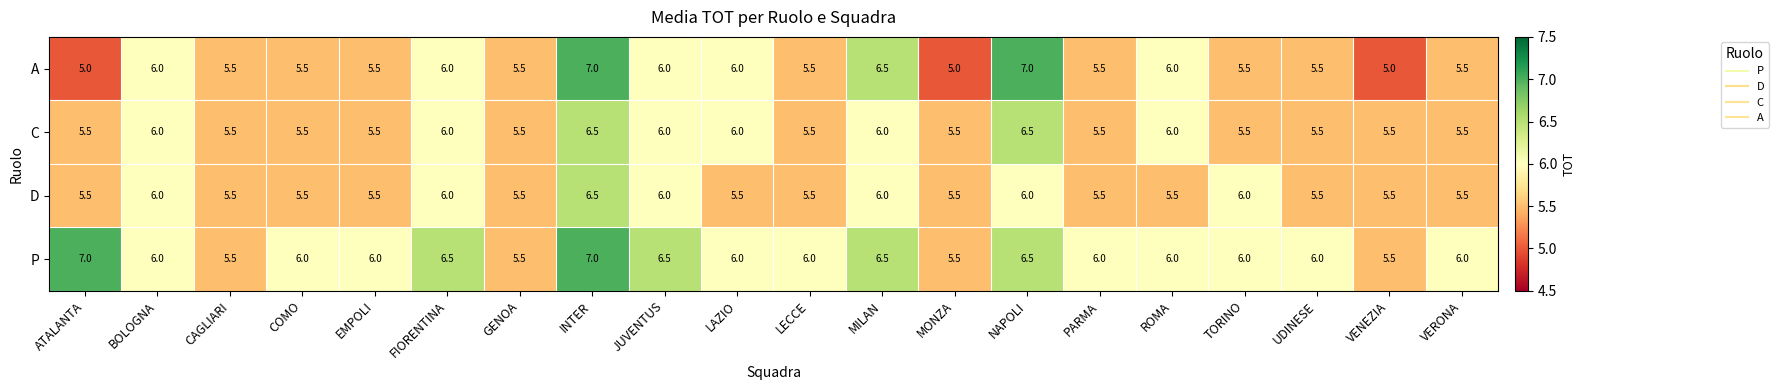

What is the difference between the highest and lowest values at TORINO?

0.5